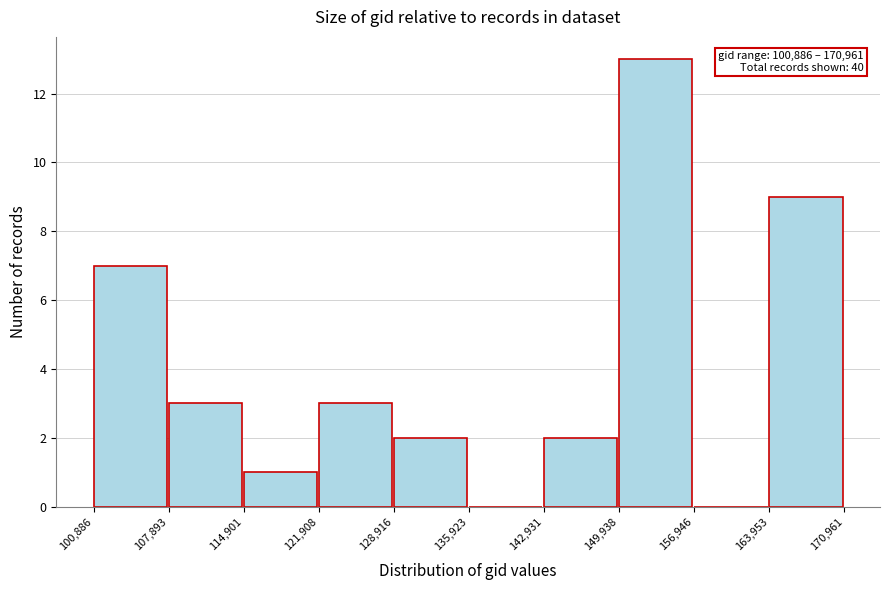

Over which range of the x-axis is the bar tallest?

149,938 to 156,946